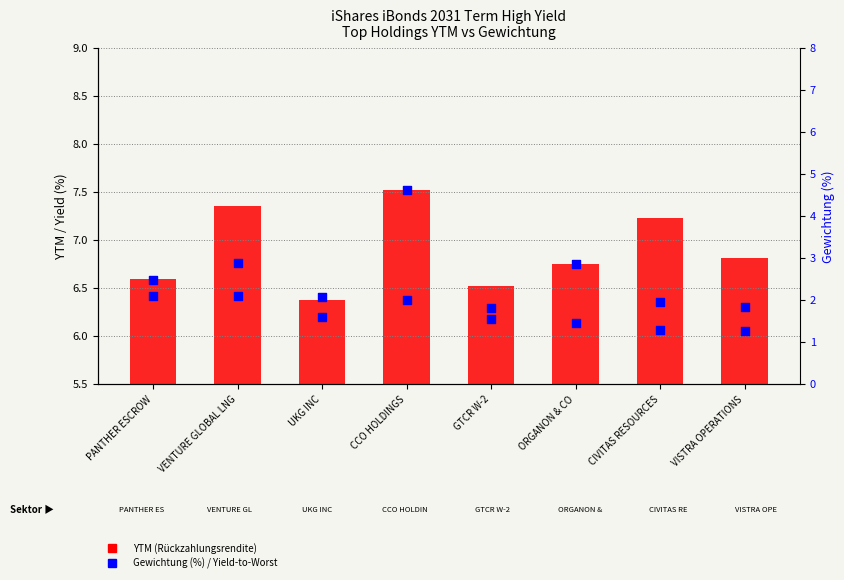

What is the ratio of the value at GTCR W-2 to the value at CCO HOLDINGS?

0.9